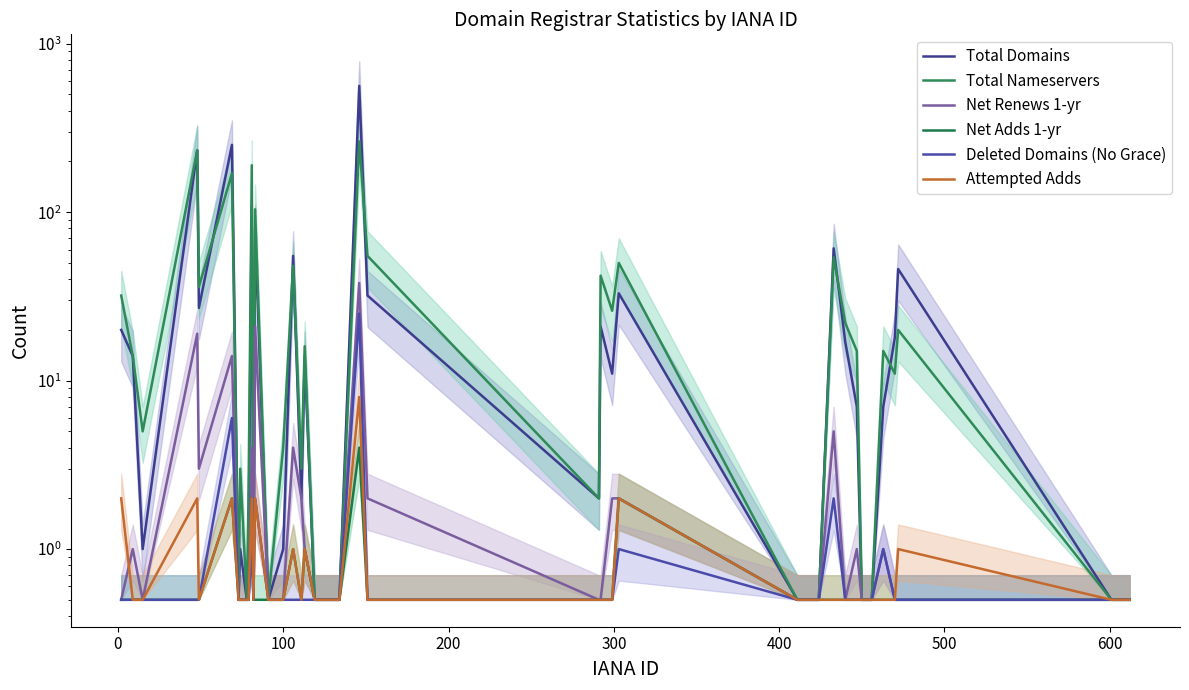

What is the difference between the maximum and minimum values in the Deleted Domains (No Grace) series?

24.5